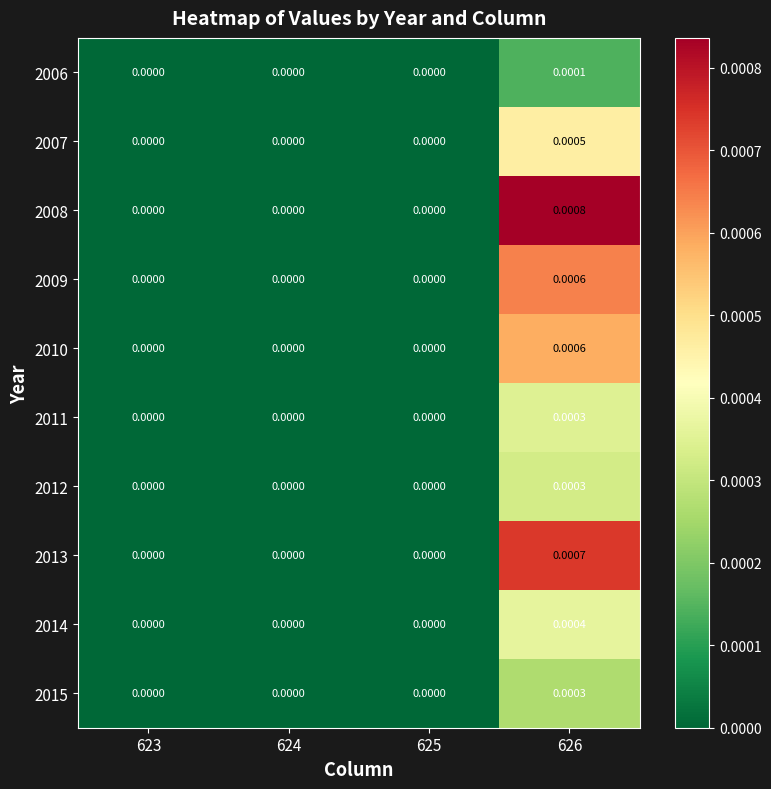

Is the value of 2011 at 626 greater than the value of 2009 at 623?

Yes